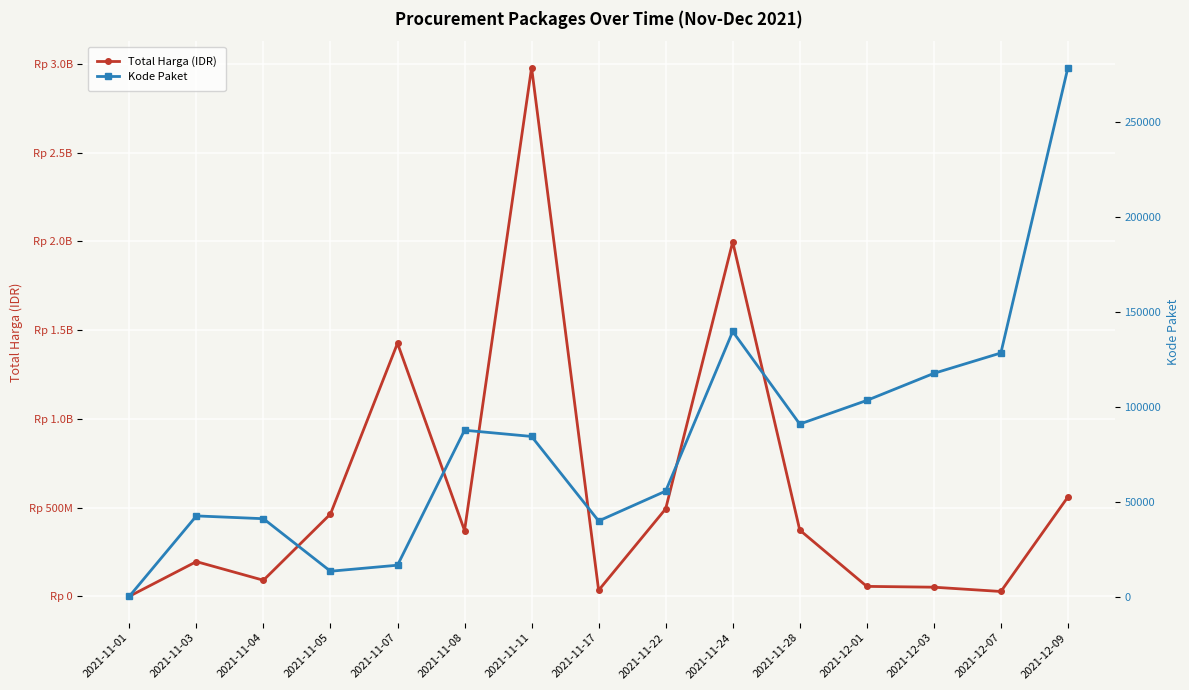

True or false: Kode Paket has a value of 139826 at 2021-11-24.

True